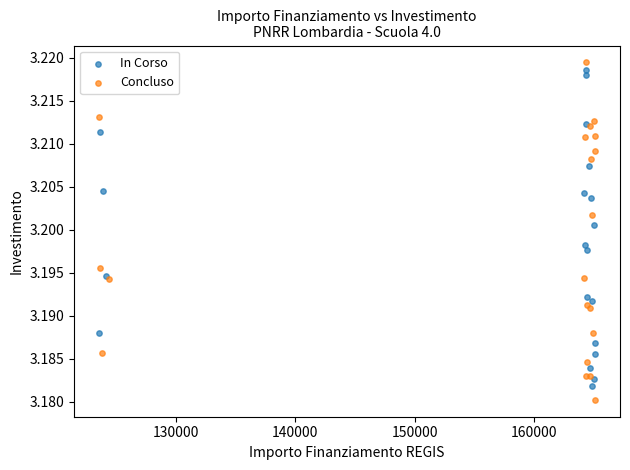

What are all the series names shown in the legend?

In Corso, Concluso